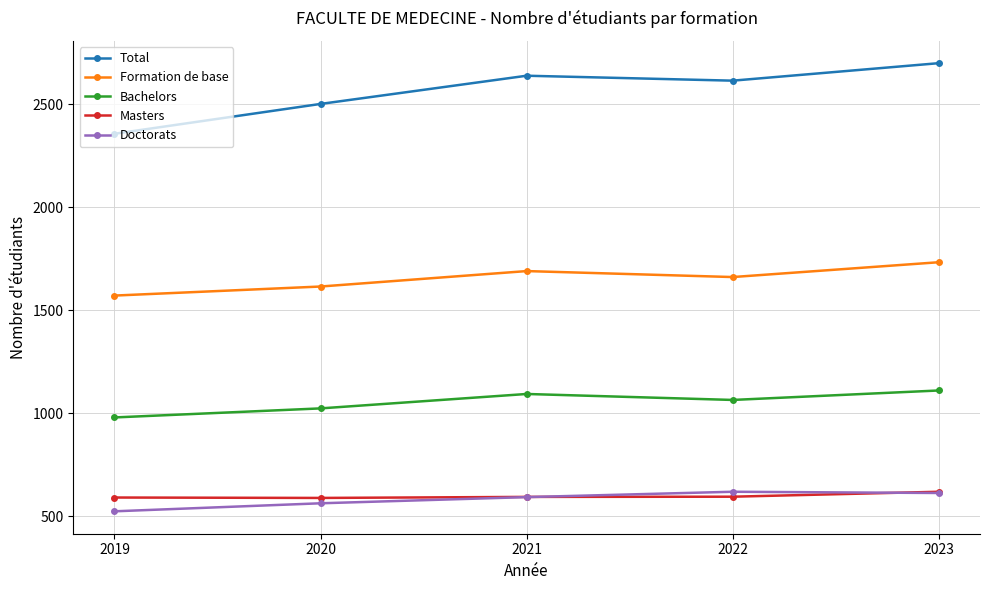

True or false: Doctorats and Bachelors intersect in this chart.

False